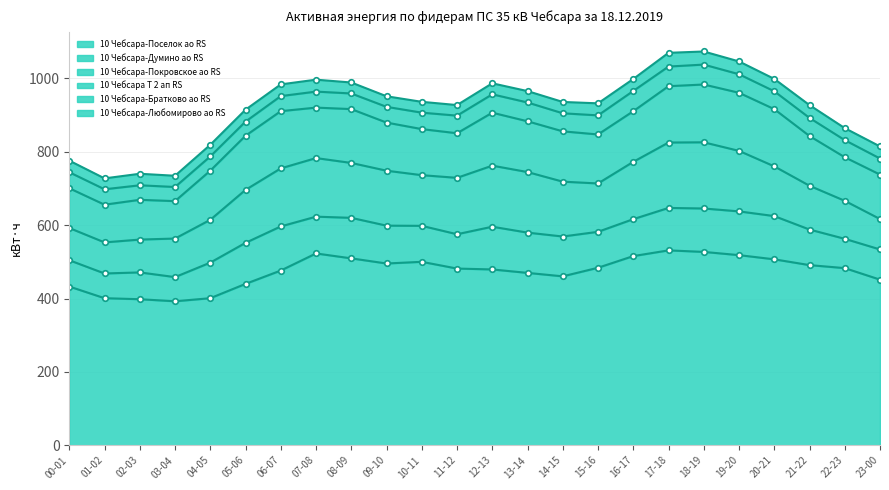

What is the difference between the maximum and minimum values in the 10 Чебсара-Поселок ао RS series?

138.8